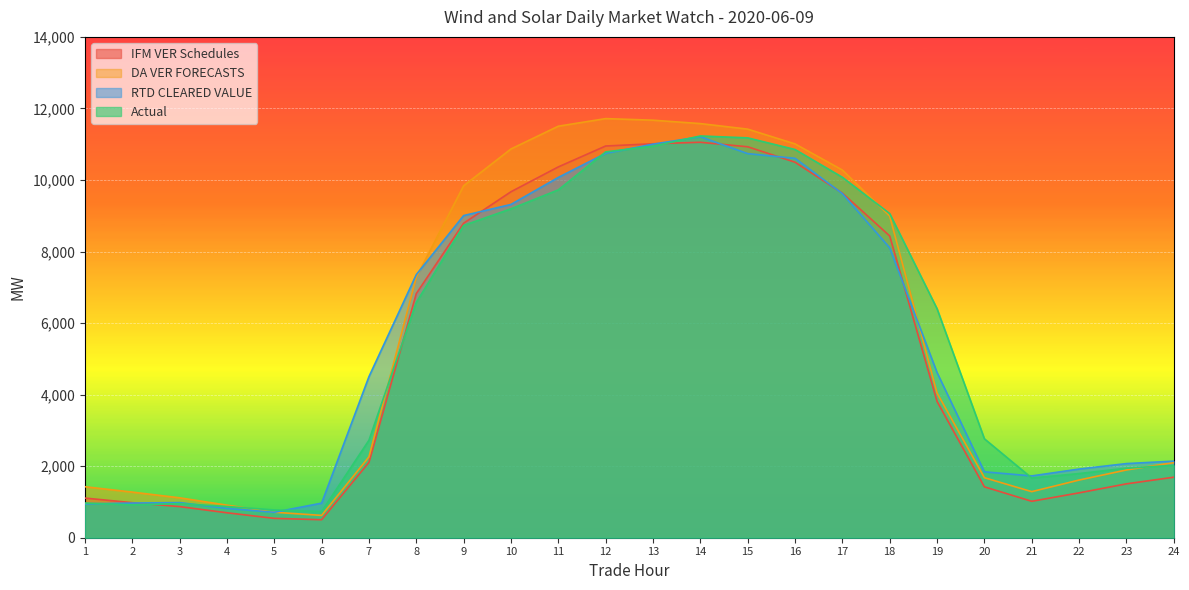

What is the spread (max minus min) of values at 22?

665.6